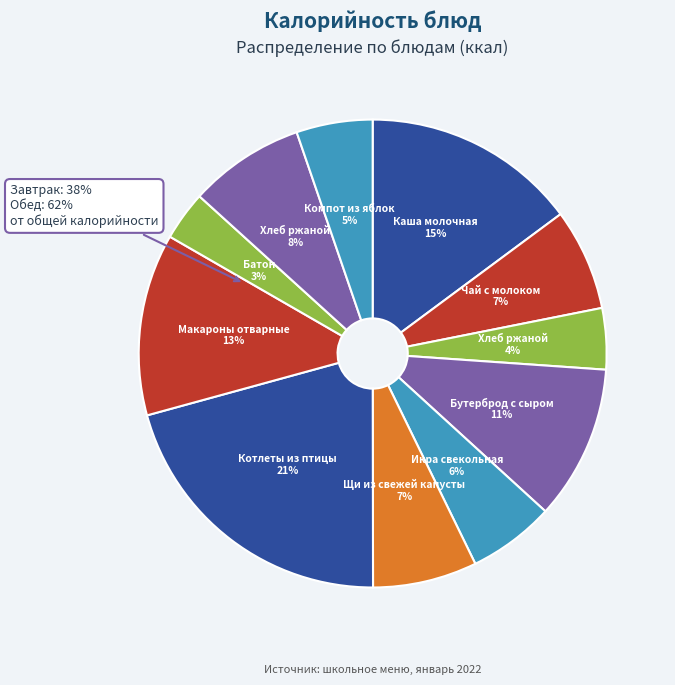

To the nearest percent, what percentage of the pie is Батон
(Обед)?

3%